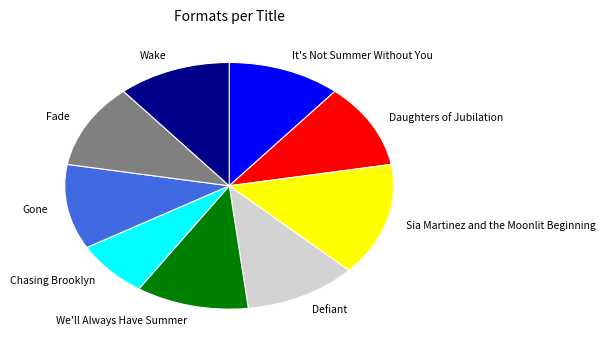

How many segments does this pie chart have?

9